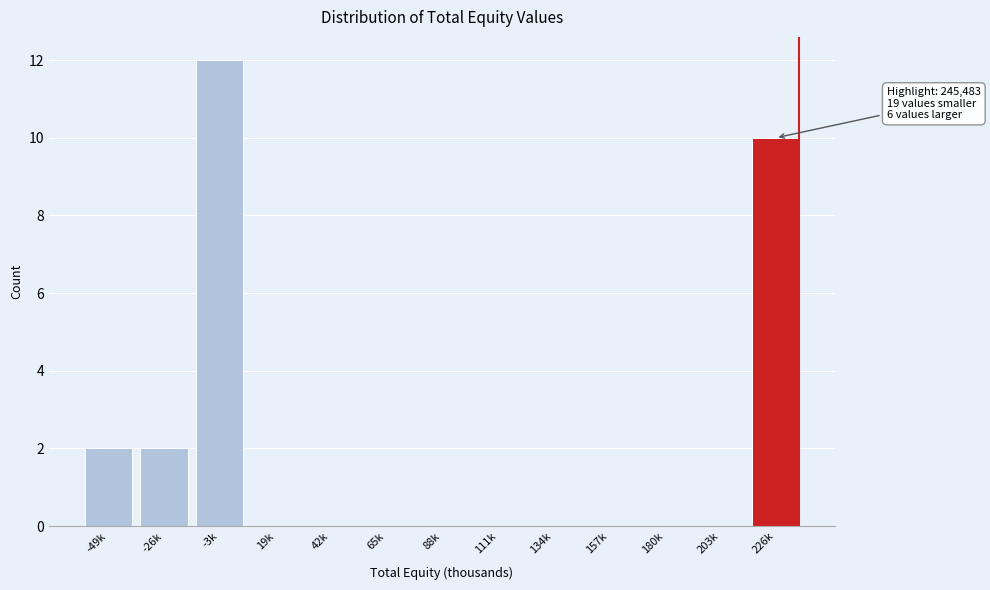

Reading right to left, list all the values displayed in this chart.

226k=10	203k=0	180k=0	157k=0	134k=0	111k=0	88k=0	65k=0	42k=0	19k=0	-3k=12	-26k=2	-49k=2